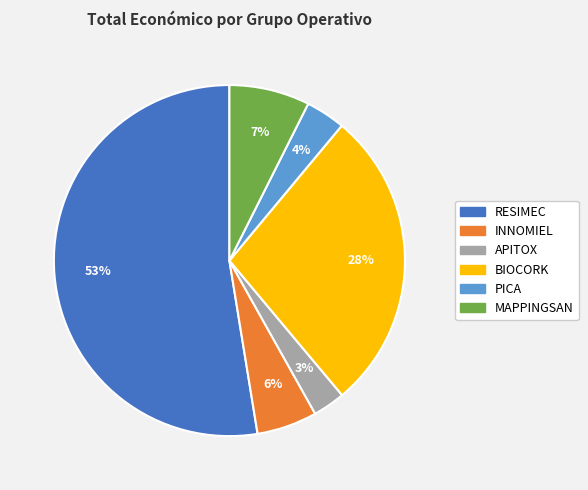

Which category has the biggest portion of the pie?

RESIMEC